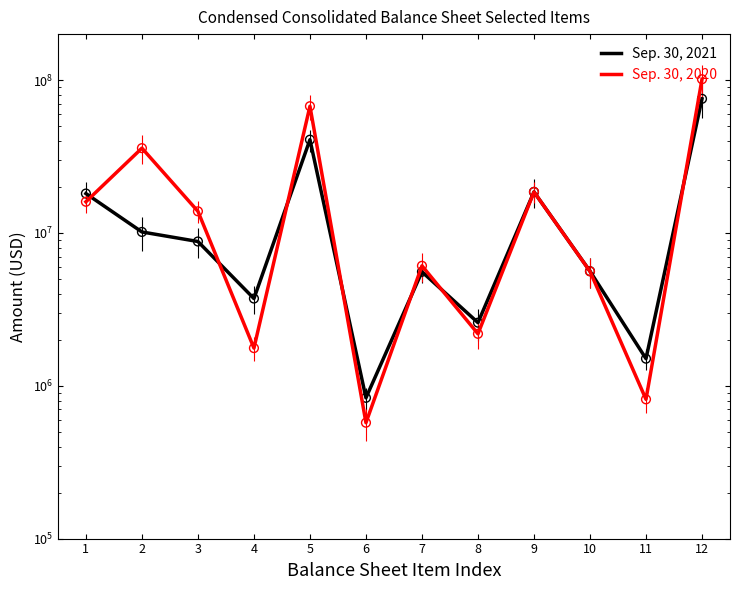

Which series contains the lowest Y value?

Sep. 30, 2020